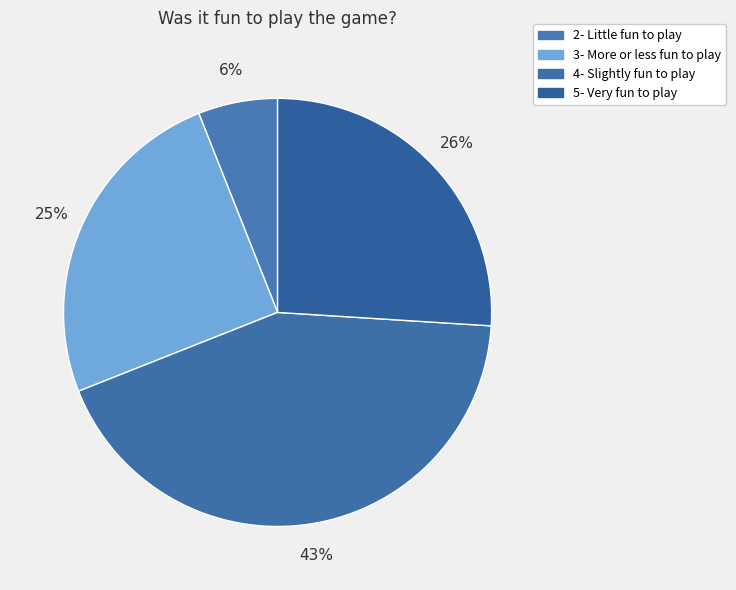

What is the smallest slice in the pie chart?

2- Little fun to play